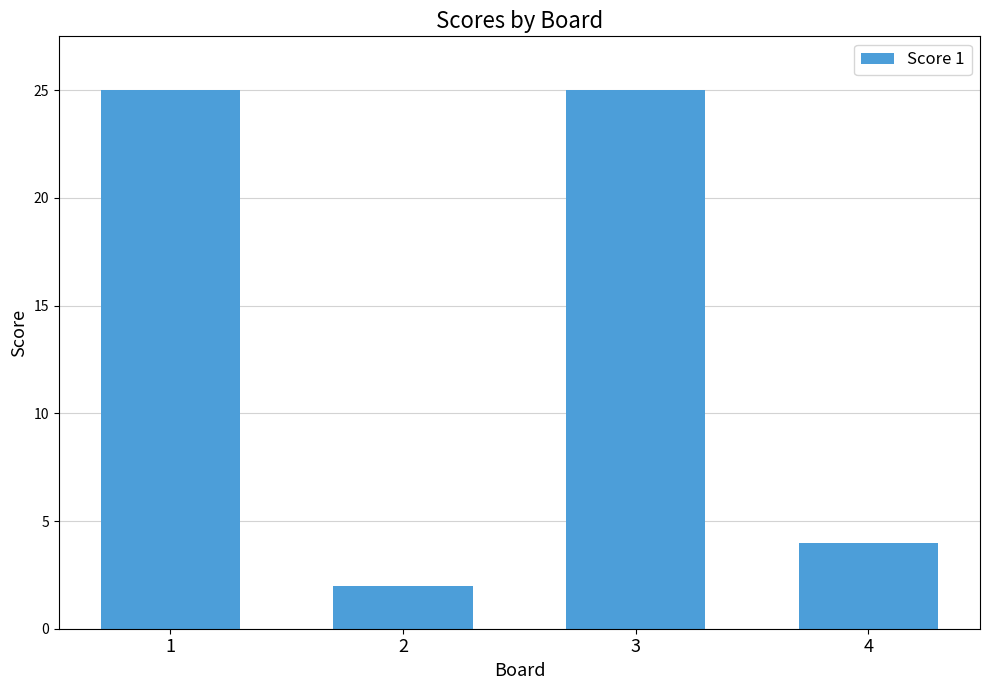

Count the number of data series in this chart.

1